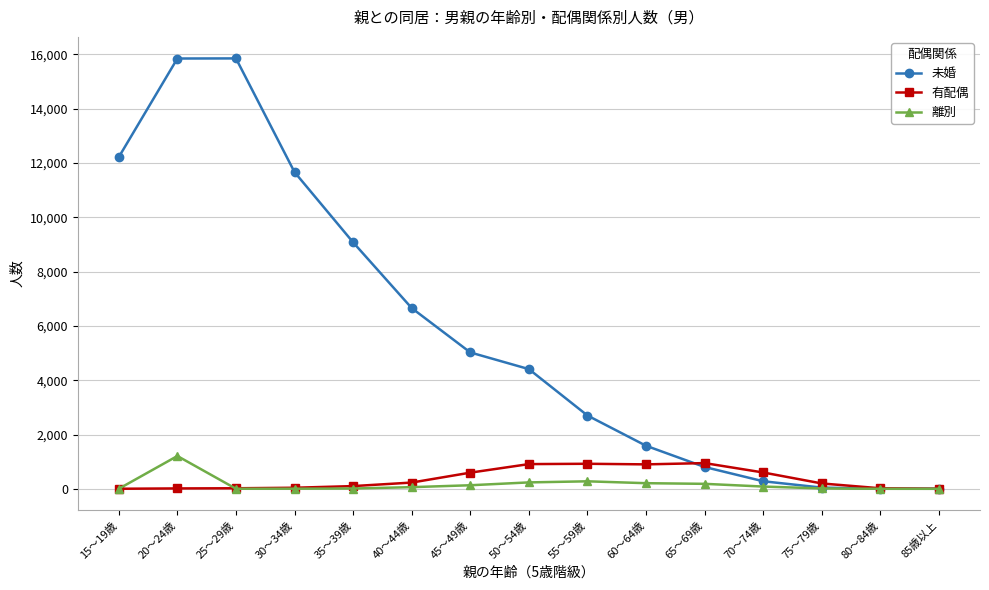

What is the label of the 11th point from the right?

35～39歳